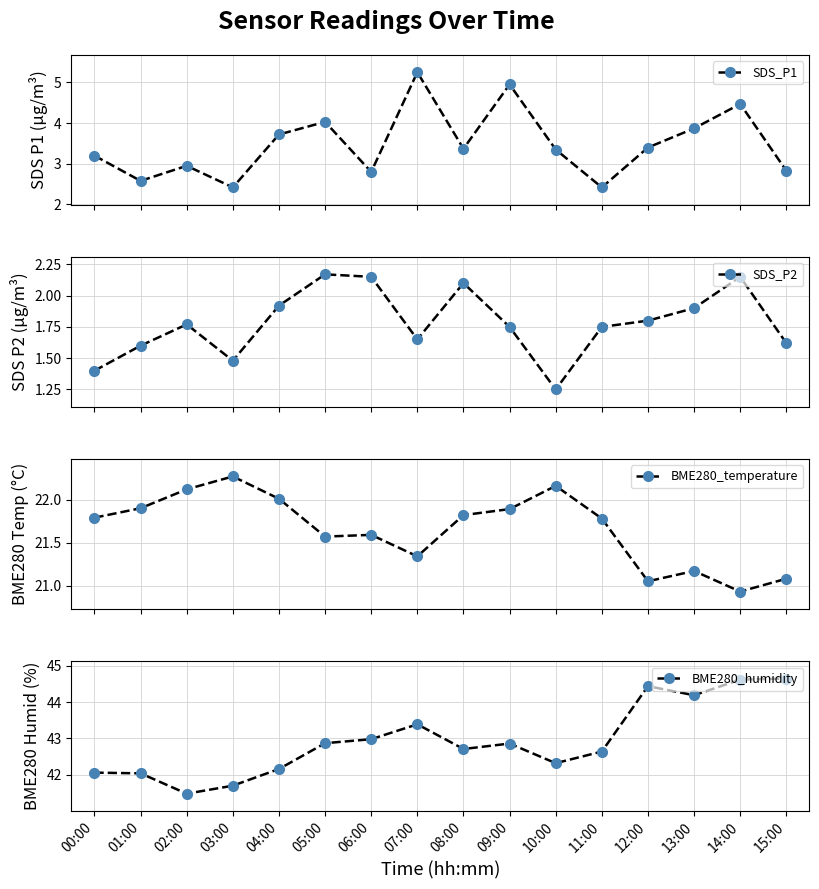

Does the chart have visible grid lines?

Yes